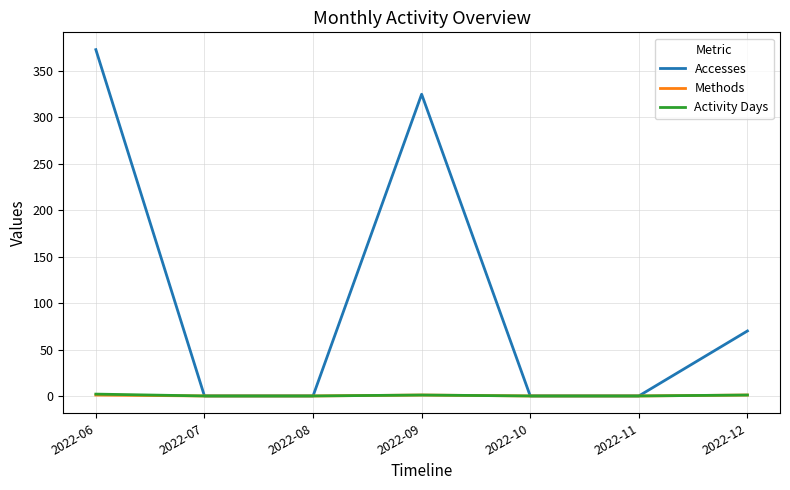

The Accesses series shows 325 at 2022-09. True or false?

True